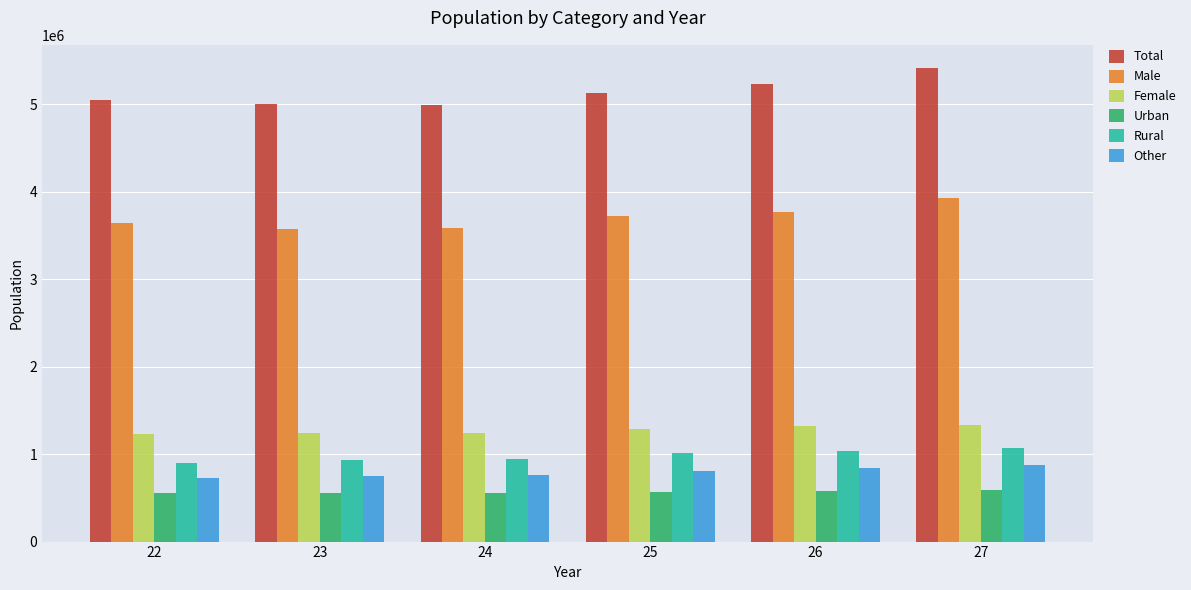

What is the difference between the Male values at 23 and 24?

6827